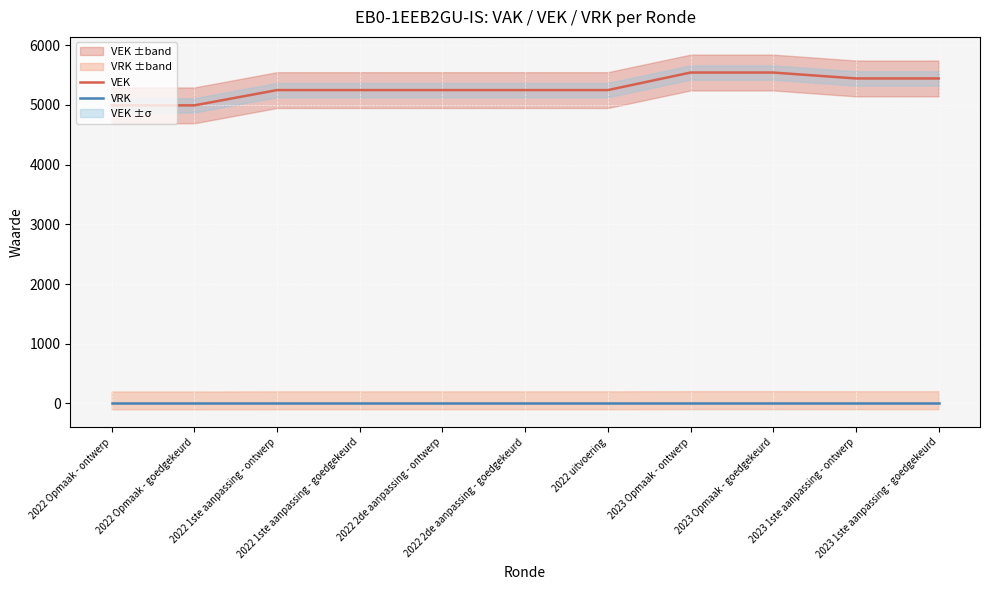

At which category does the chart reach its minimum across all series?

2022 Opmaak - ontwerp